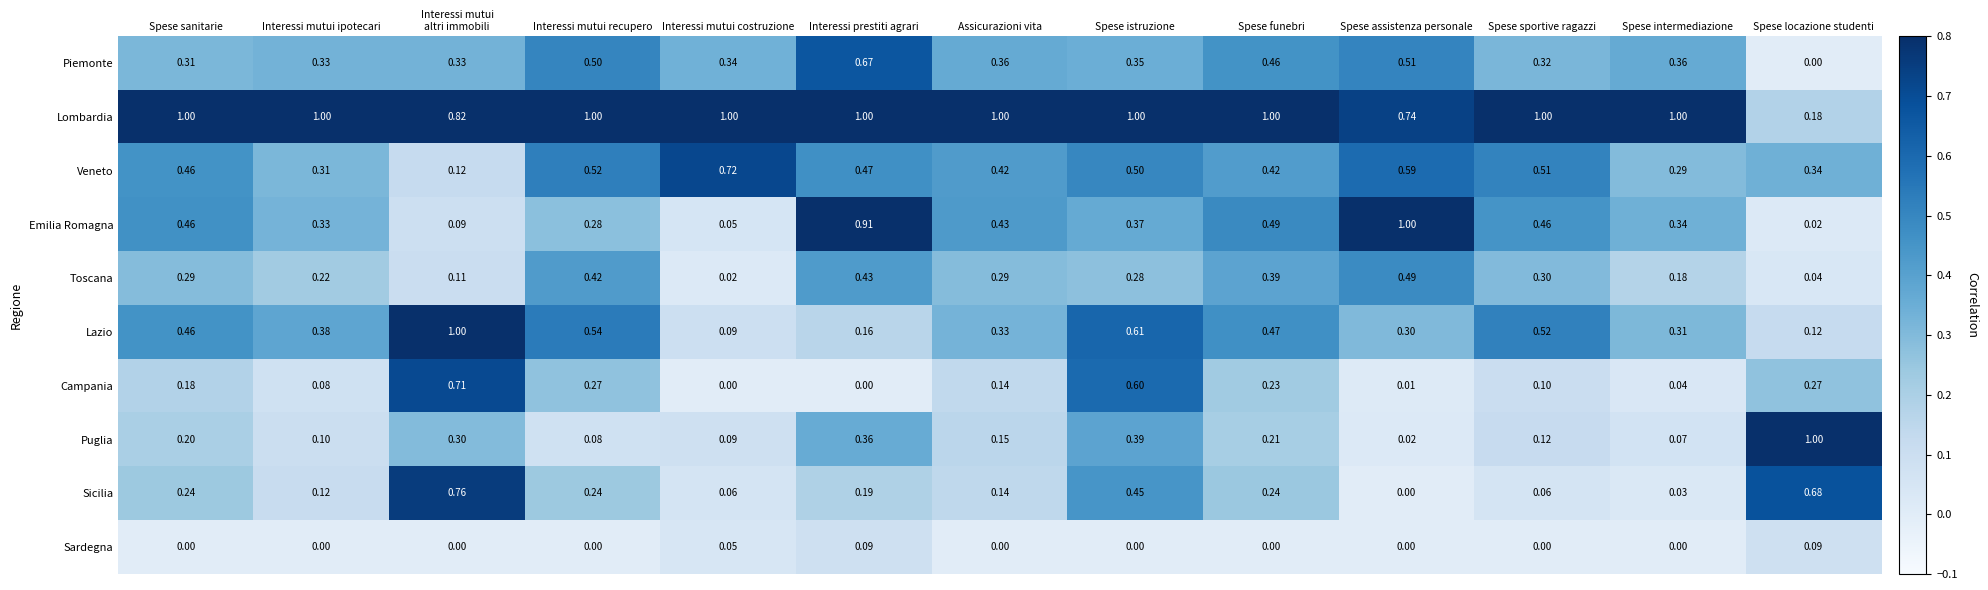

At which label does Emilia Romagna reach its peak?

Spese assistenza personale